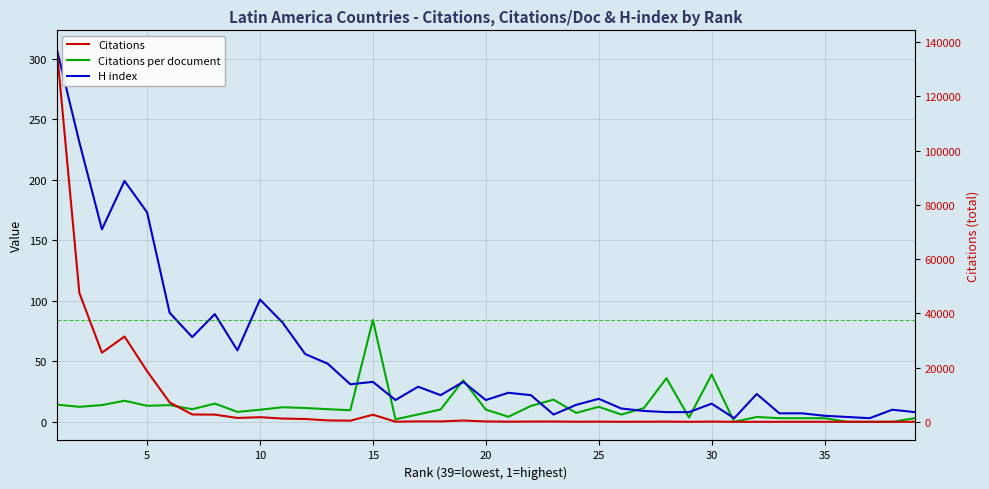

True or false: Citations has more than 2 interior local peaks.

True